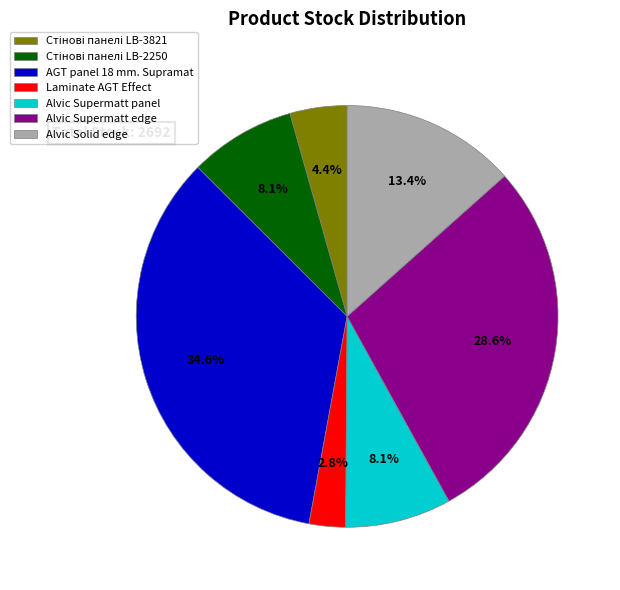

What percentage is NOT represented by Laminate AGT Effect?

97.2%